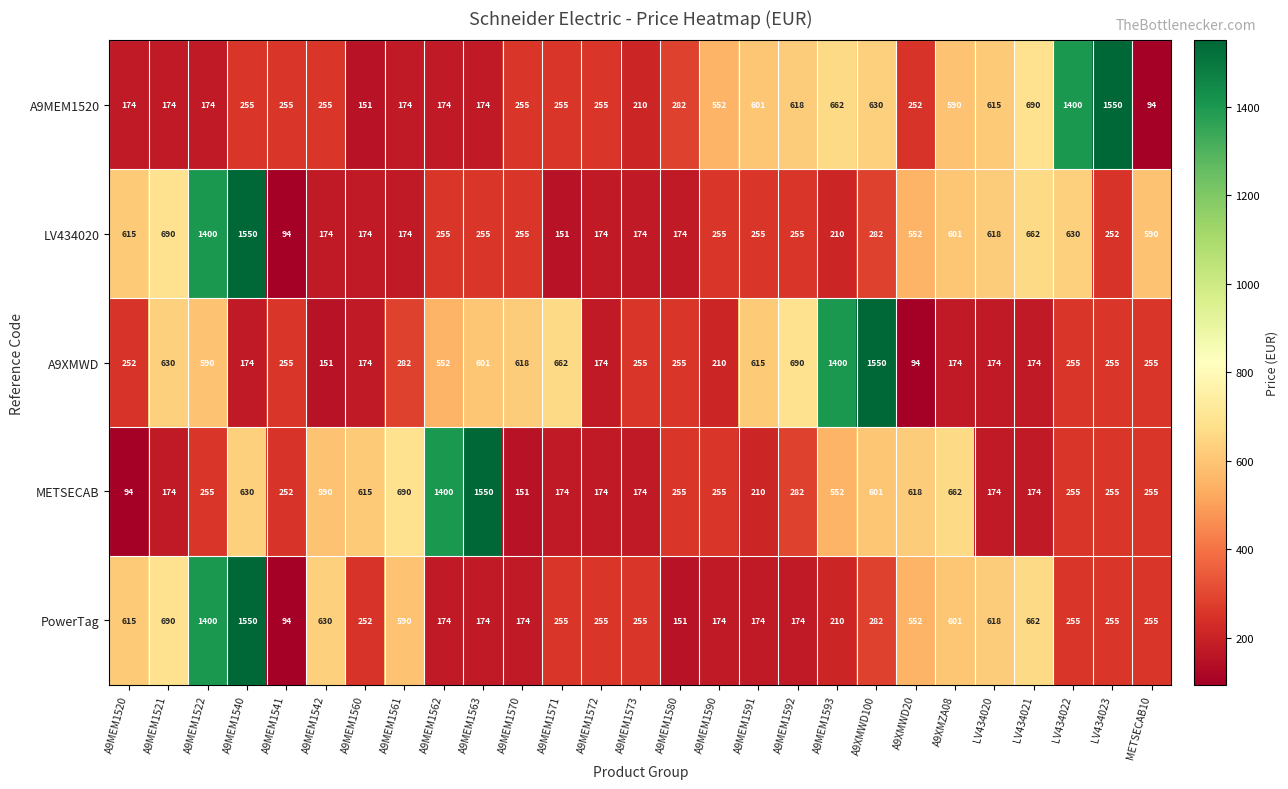

The value of A9MEM1520 at A9MEM1561 is 61. True or false?

False